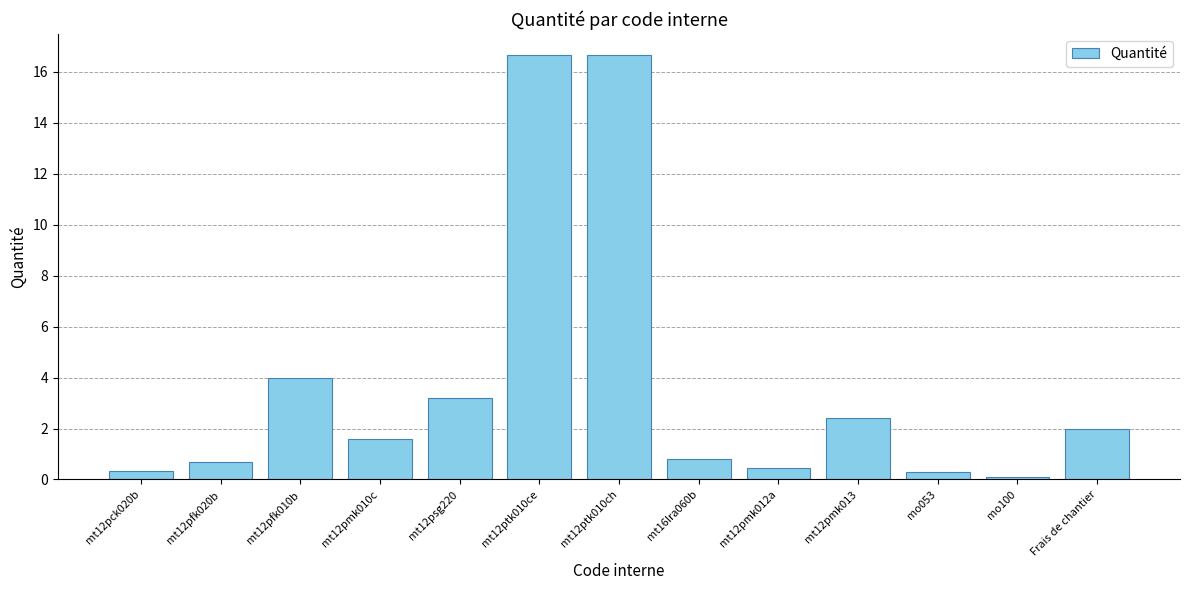

The chart shows a value of 3.2 at mt12psg220. True or false?

True